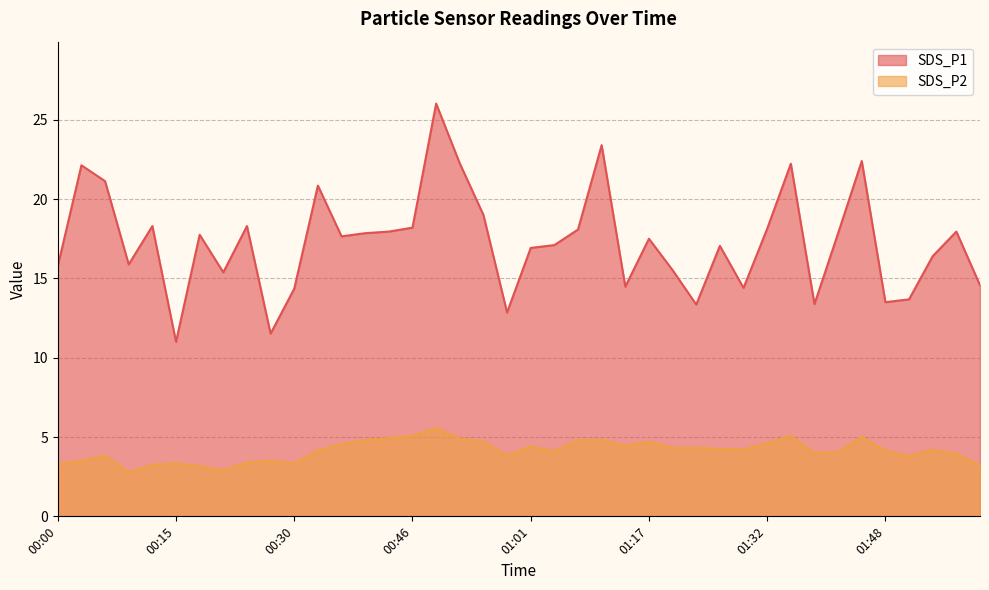

List the series in order of their overall mean, lowest first.

SDS_P2, SDS_P1